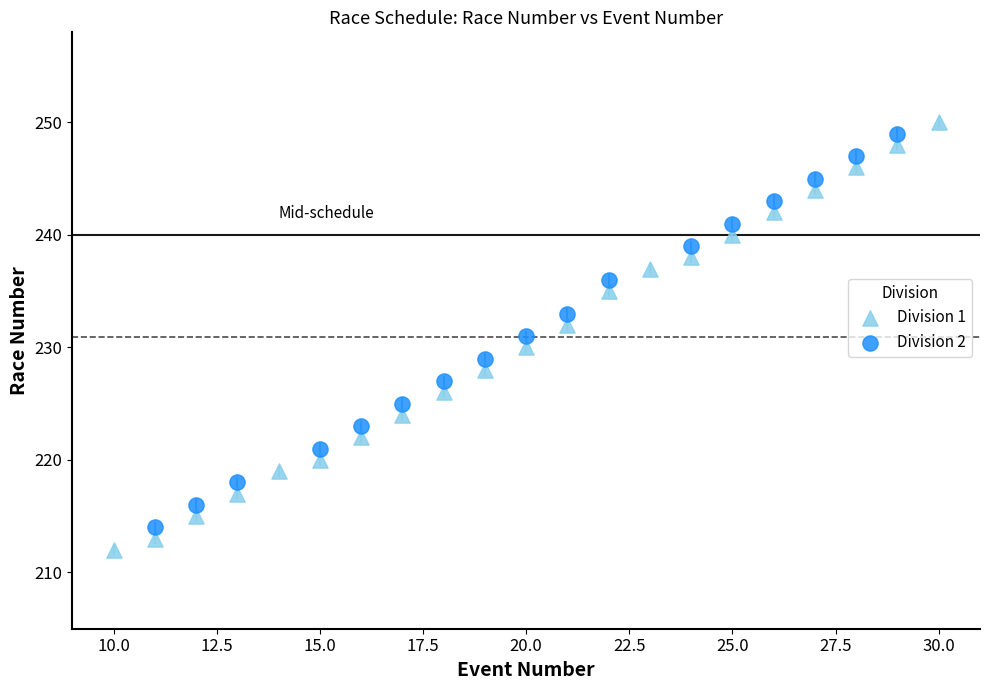

What are all the series names shown in the legend?

Division 1, Division 2